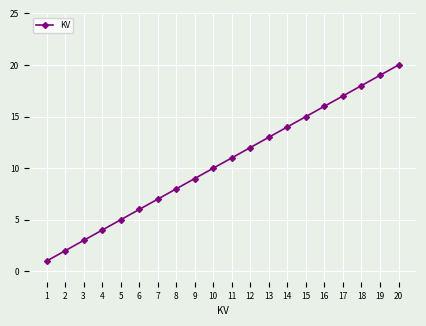

Which category has the lowest value across all series?

1